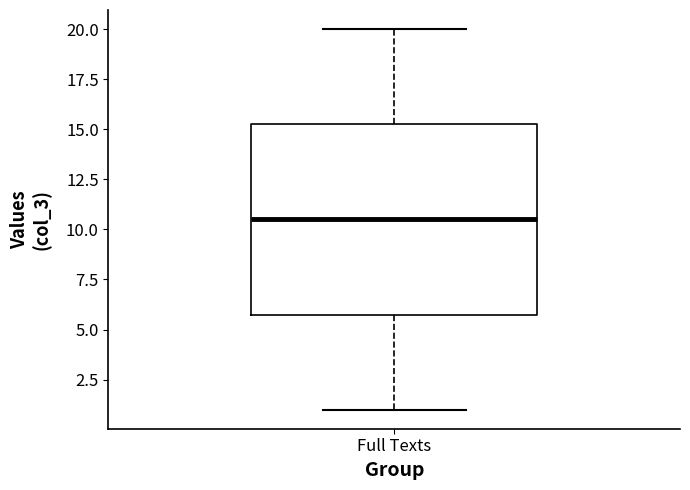

Read this box plot against the y-axis: the position of the median line, the range covered by the box, and the ends of both whiskers. The values are not printed on the chart, so give them approximately, as read against the axis.

median 10.5, box 6.0 to 15.5, whiskers 1.0 to 20.0